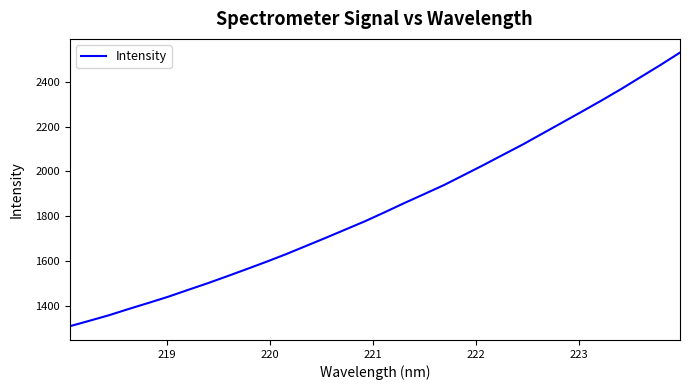

What is the maximum value shown in the chart?

2529.9